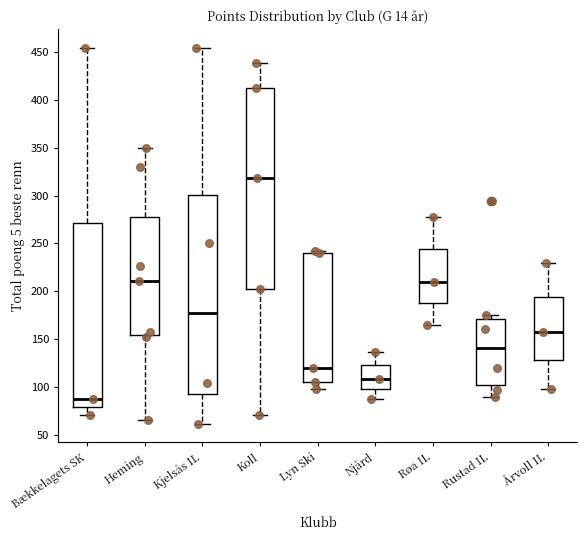

Which box has the highest median line?

Koll